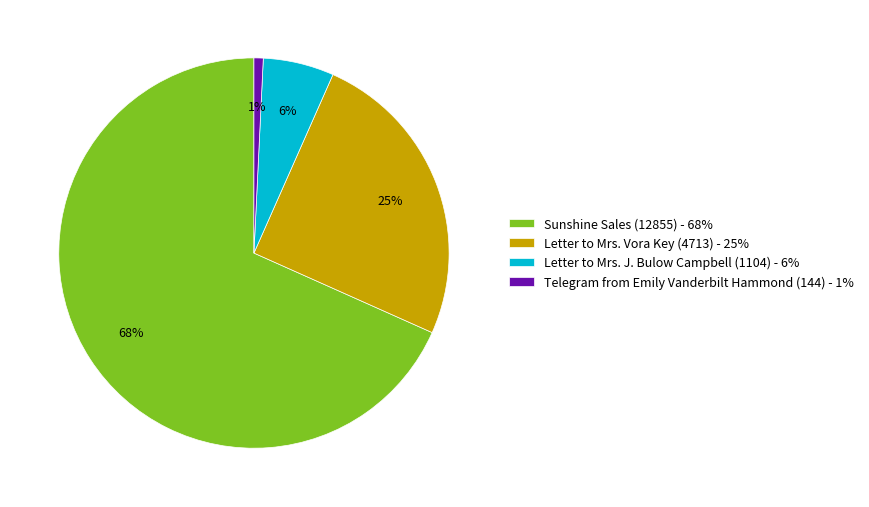

To the nearest percent, what percentage of the pie is Telegram from Emily Vanderbilt Hammond (144)?

1%